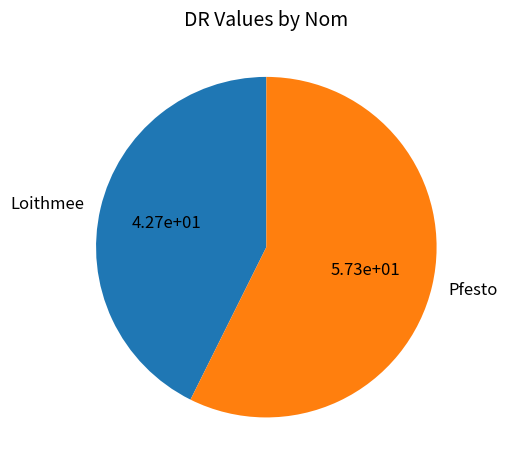

How many segments does this pie chart have?

2